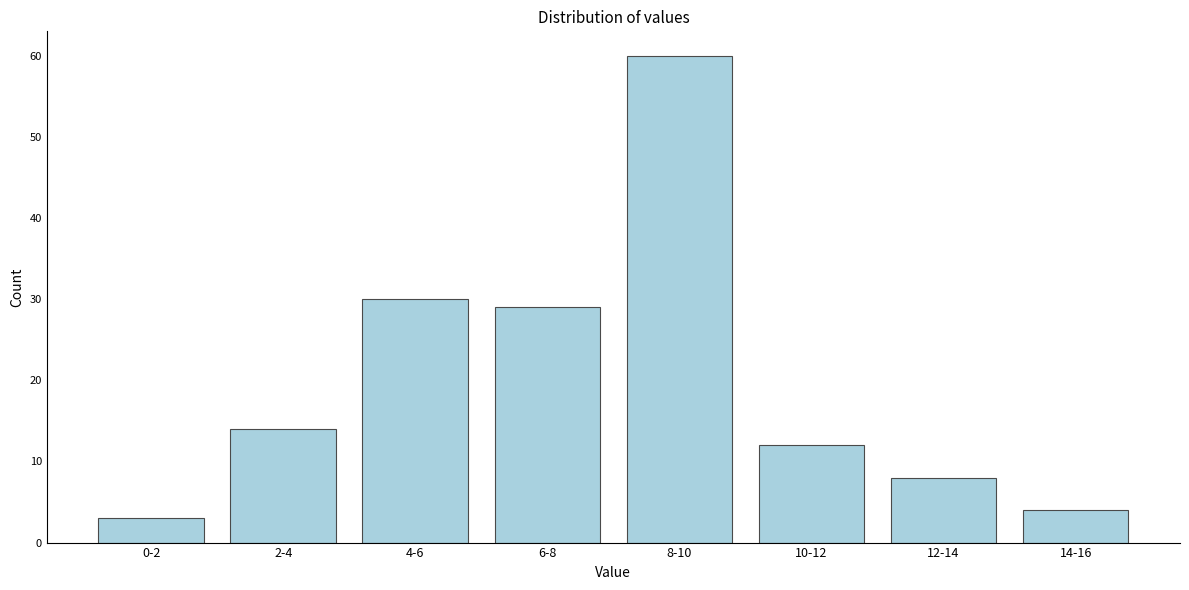

Reading left to right, extract all data points from this chart.

0-2=3	2-4=14	4-6=30	6-8=29	8-10=60	10-12=12	12-14=8	14-16=4